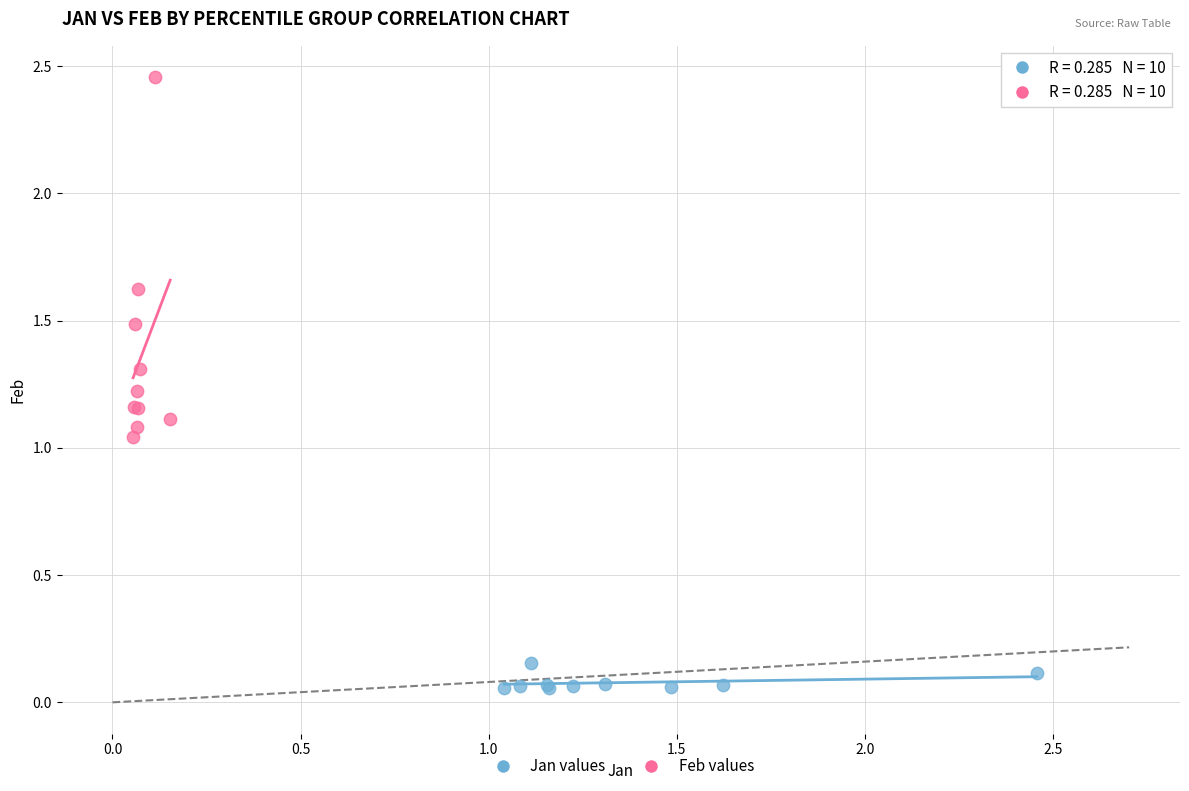

Which series contains the highest Y value?

Feb values